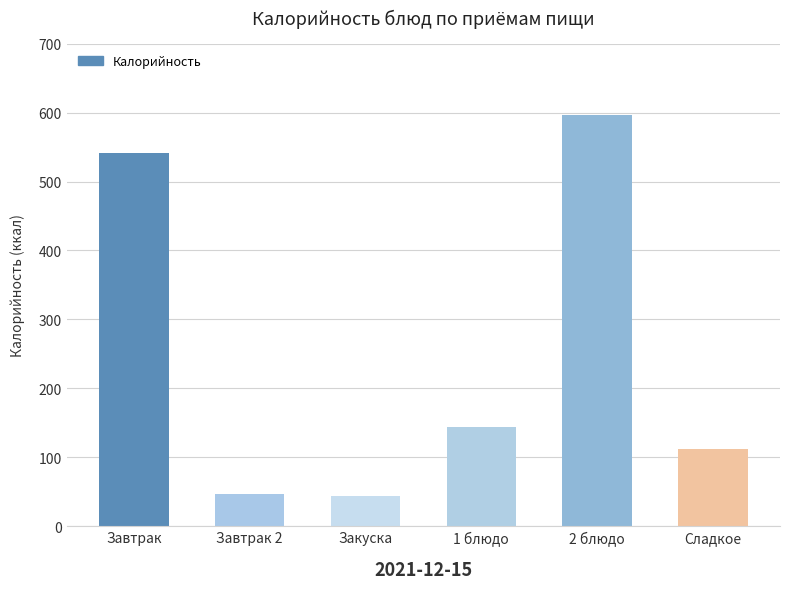

What is the average value?

248